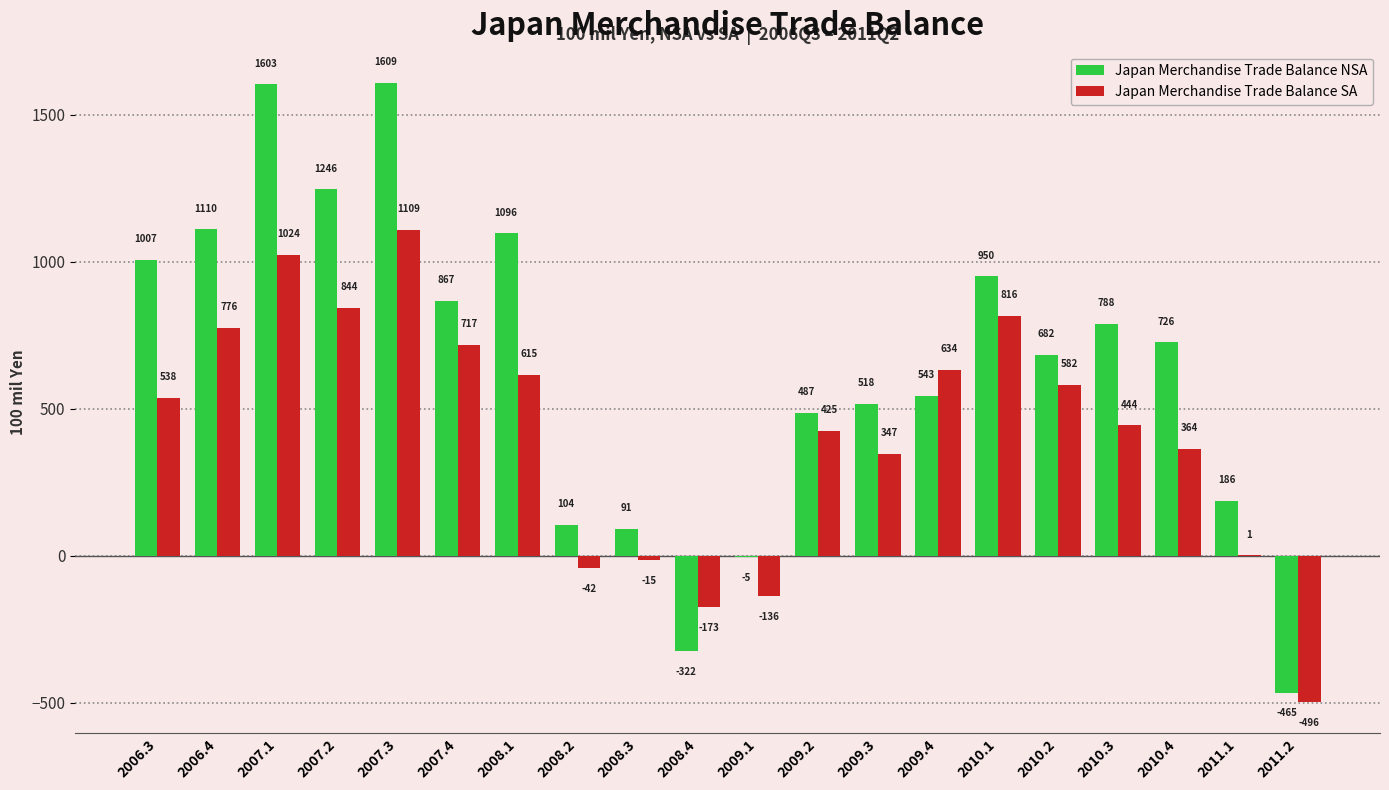

What is the average value of the Japan Merchandise Trade Balance SA series?

418.6